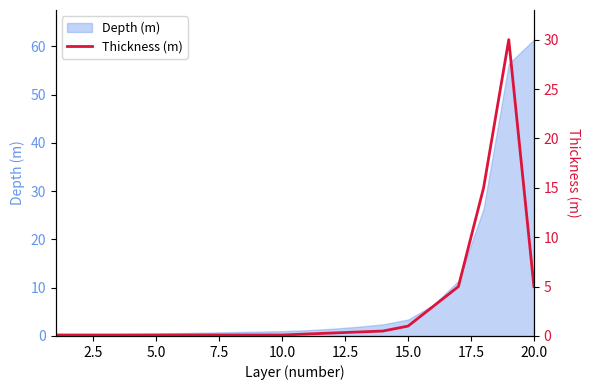

Is it true that Depth (m) equals 3.4 at 15.0?

True